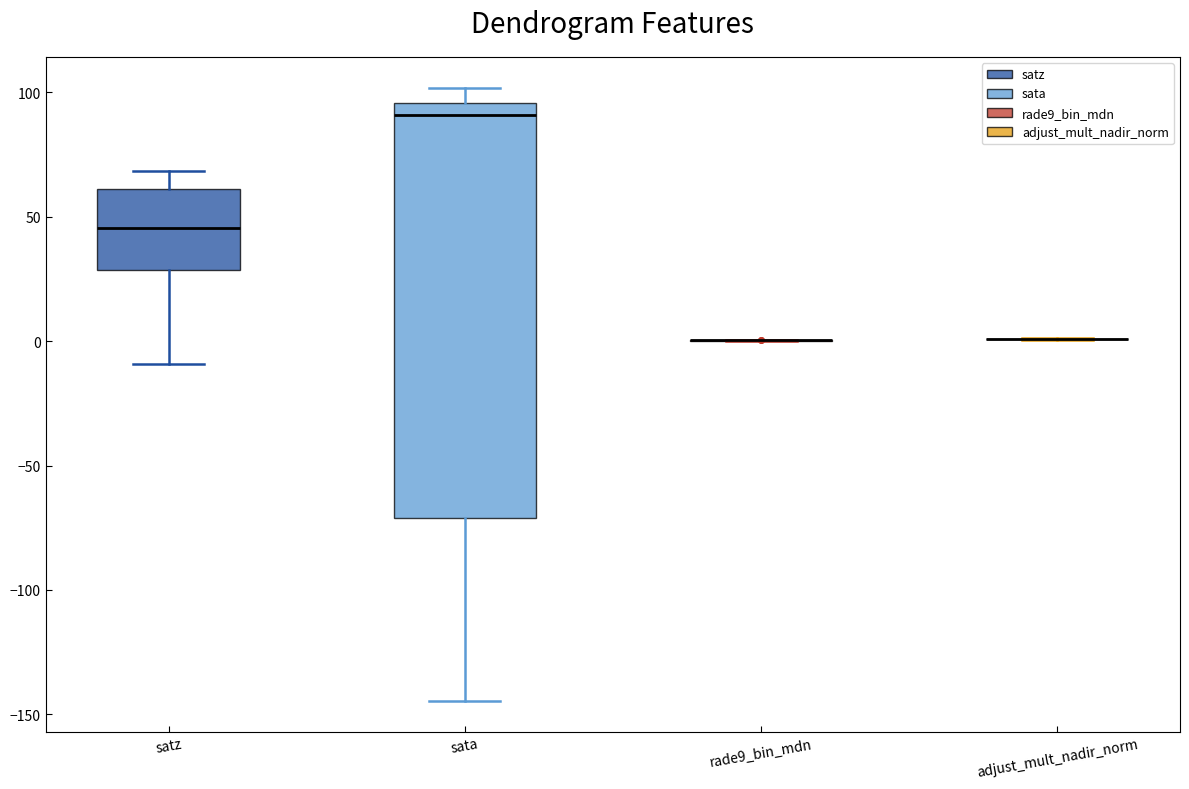

Reading left to right, read every box against the y-axis: the position of its median line, the range the box covers, and the ends of its whiskers. The values are not printed on the chart, so give them approximately, as read against the axis.

satz: median 45, box 30 to 60, whiskers -10 to 70
sata: median 90, box -70 to 95, whiskers -145 to 100
rade9_bin_mdn: box collapsed to a line at 0, whiskers 0 to 0
adjust_mult_nadir_norm: box collapsed to a line at 0, whiskers 0 to 0